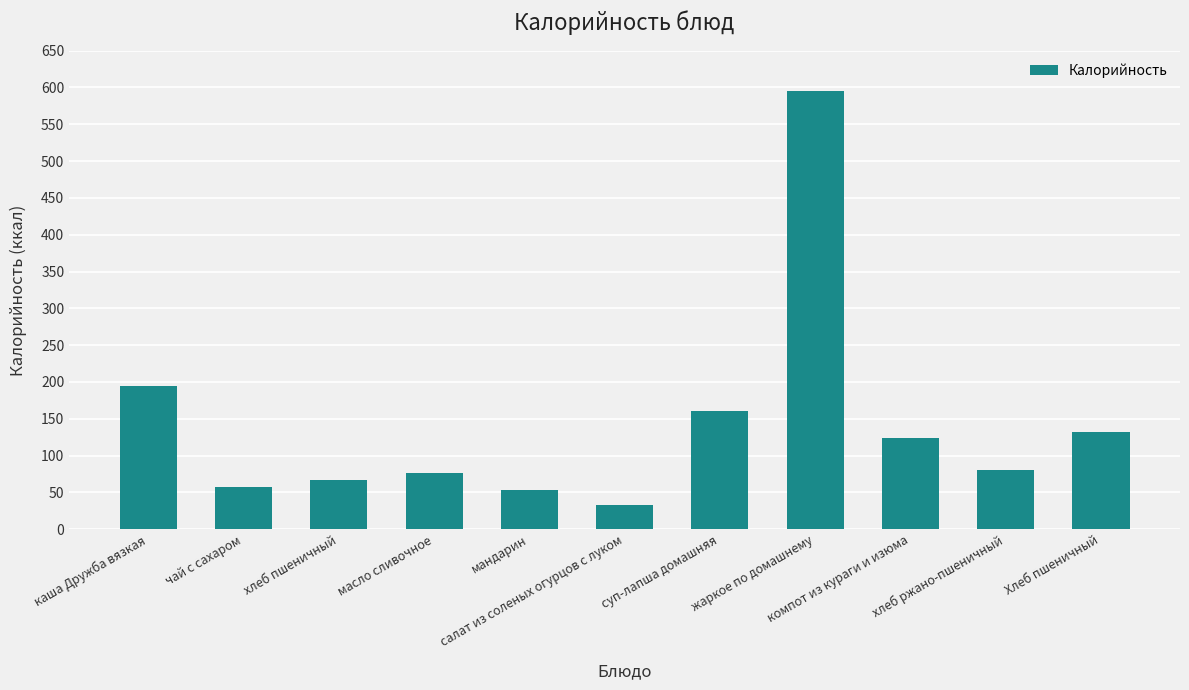

How many values are below 80?

5